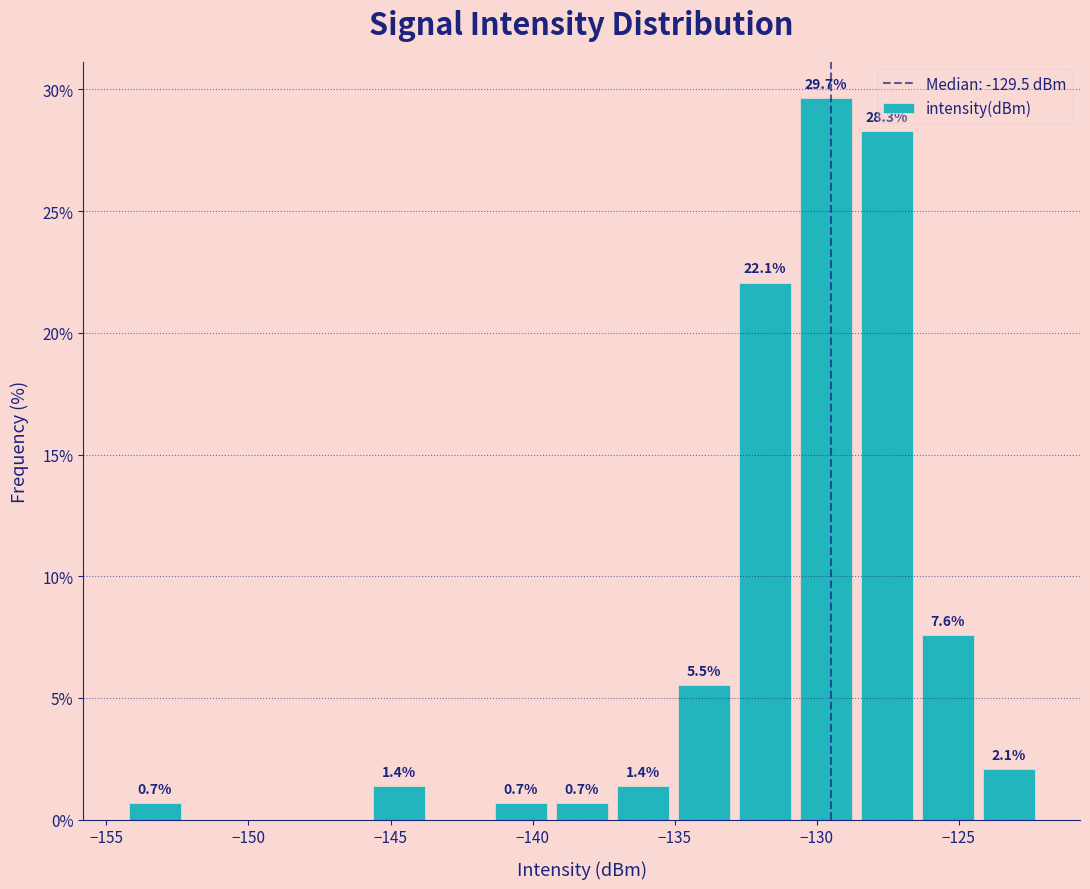

Which range on the x-axis has the tallest bar?

-131.0 to -128.5